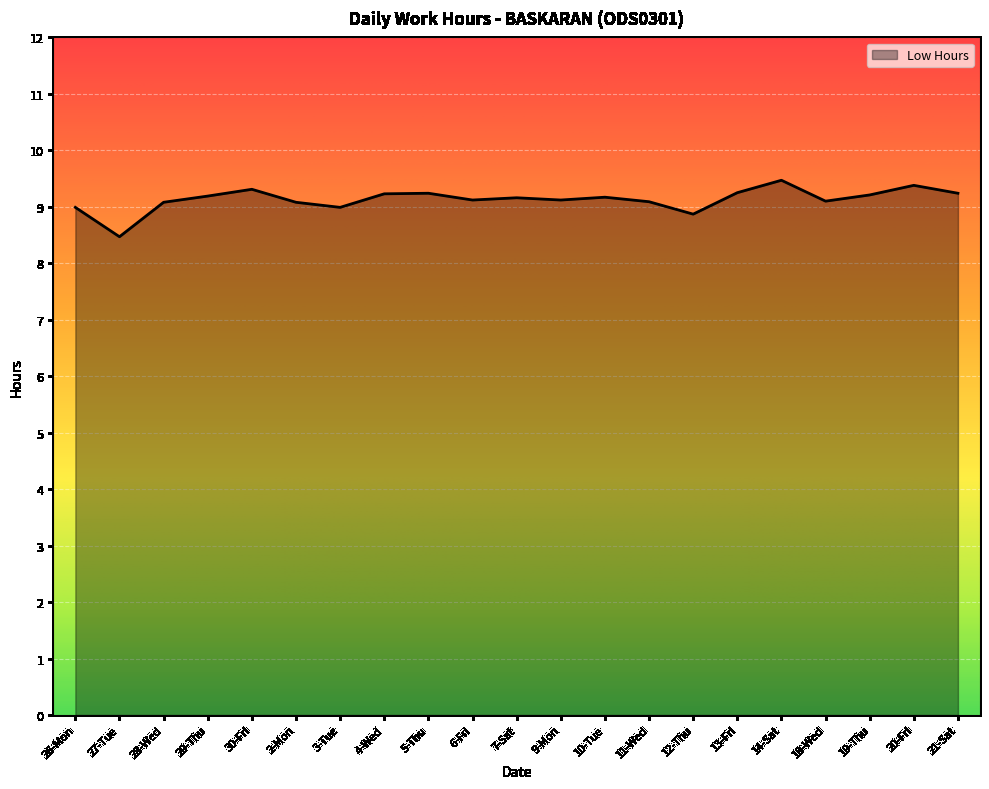

What is the difference between the maximum and minimum values?

1.0